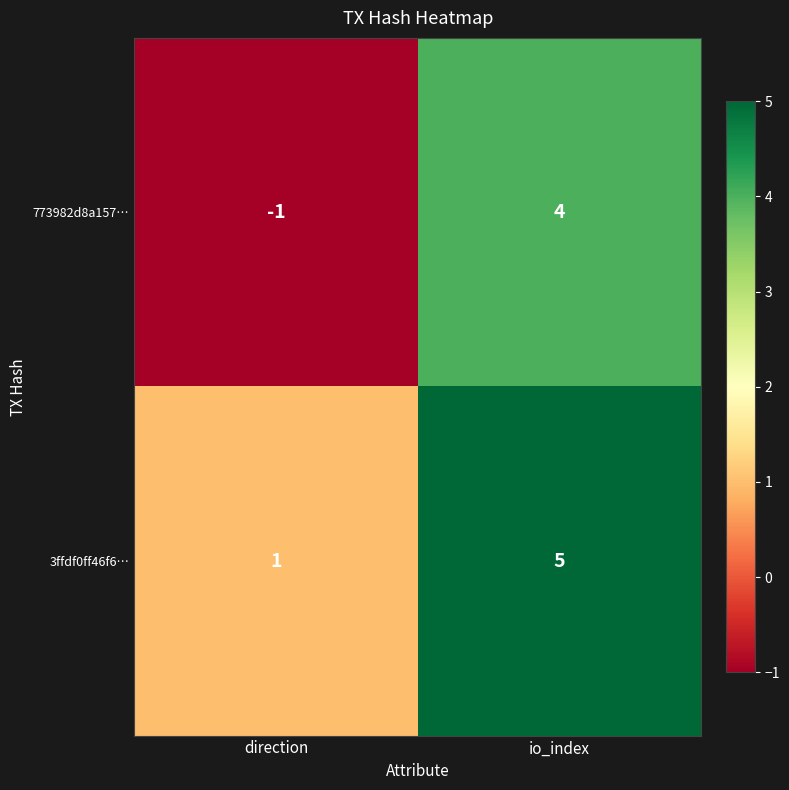

What is the difference between the maximum and minimum values in the 3ffdf0ff46f6… series?

4